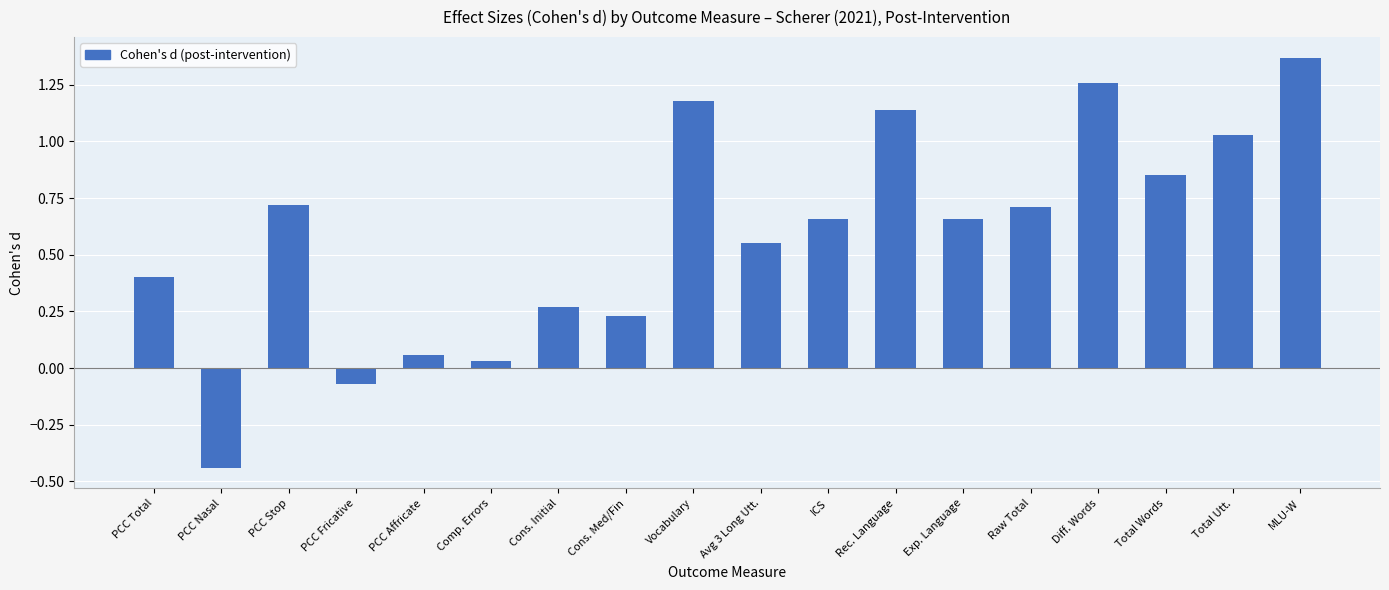

What is the difference between the maximum and minimum values?

1.8